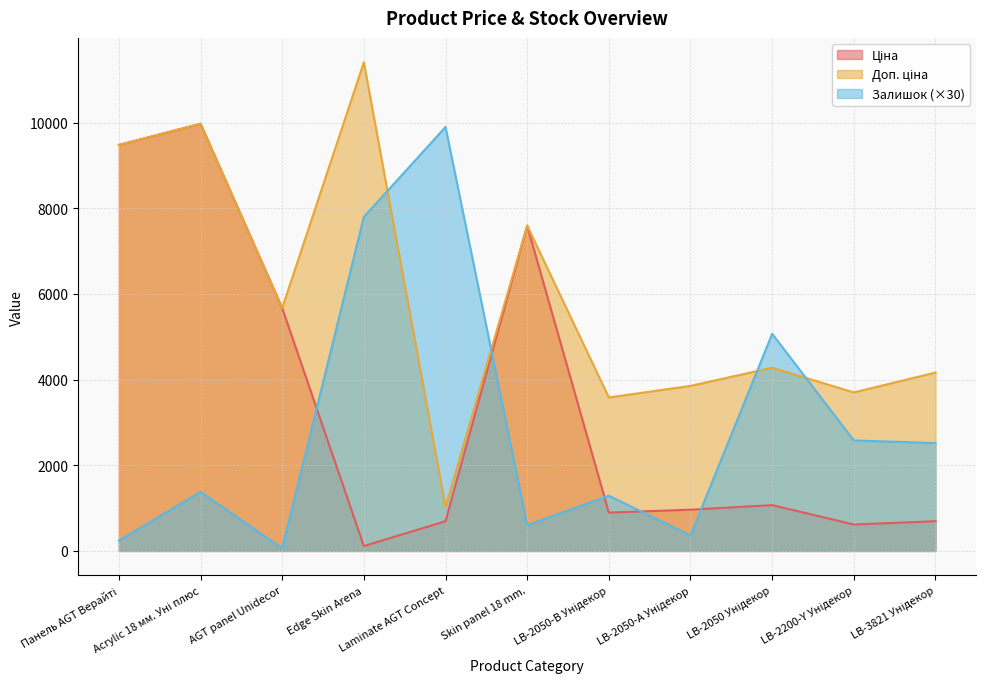

What is the sum of all Залишок values?

31800.0